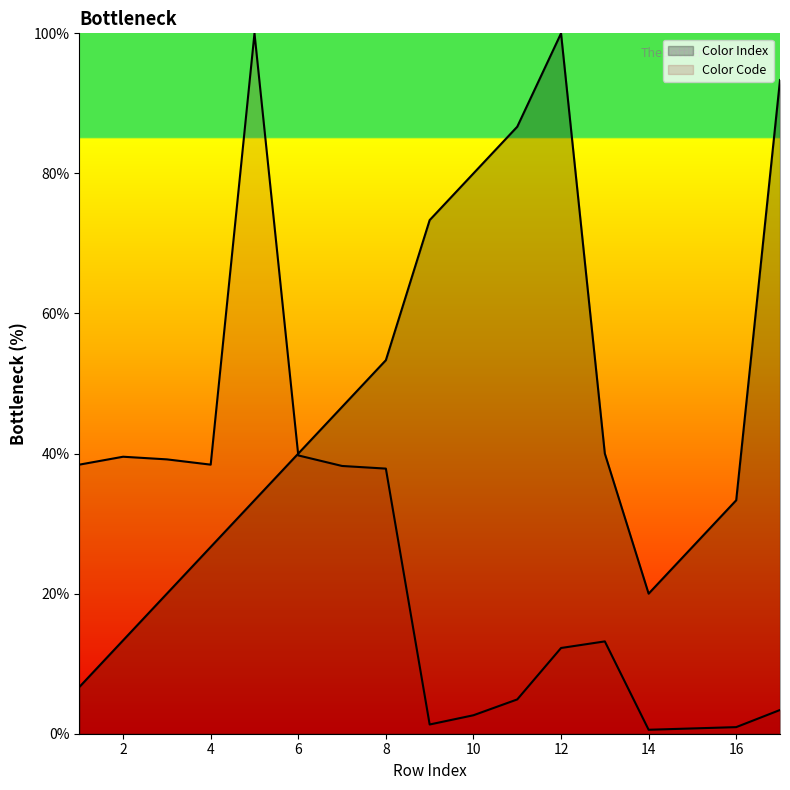

Which series has the widest spread of values?

Color Code (line)